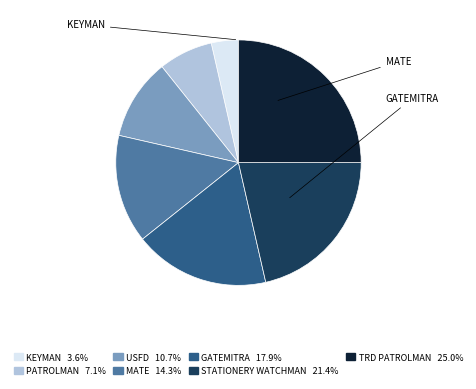

Does any single category account for the majority?

No